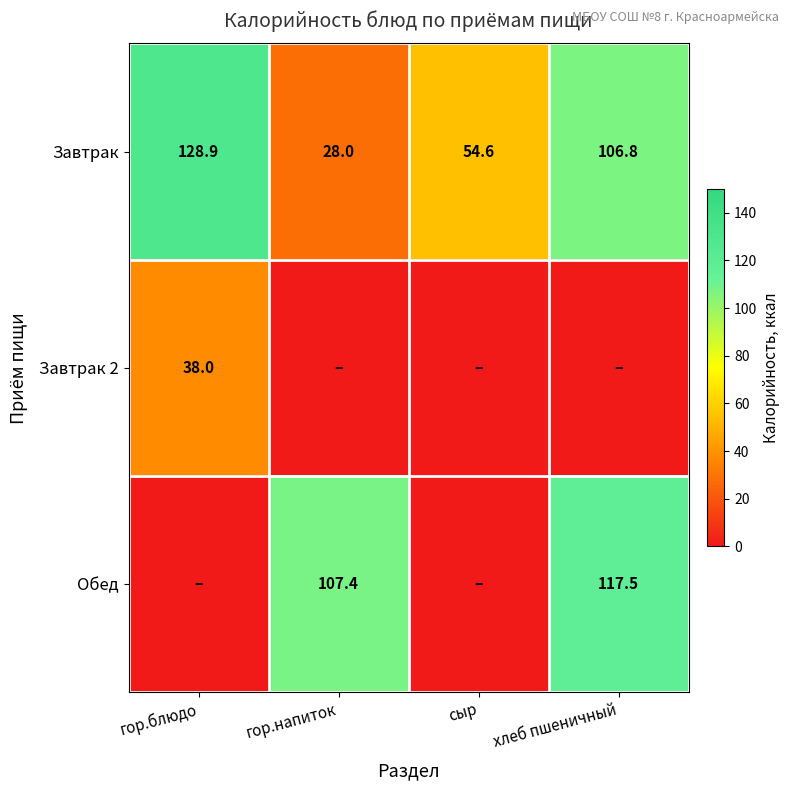

At which label is Завтрак closest to 78?

сыр